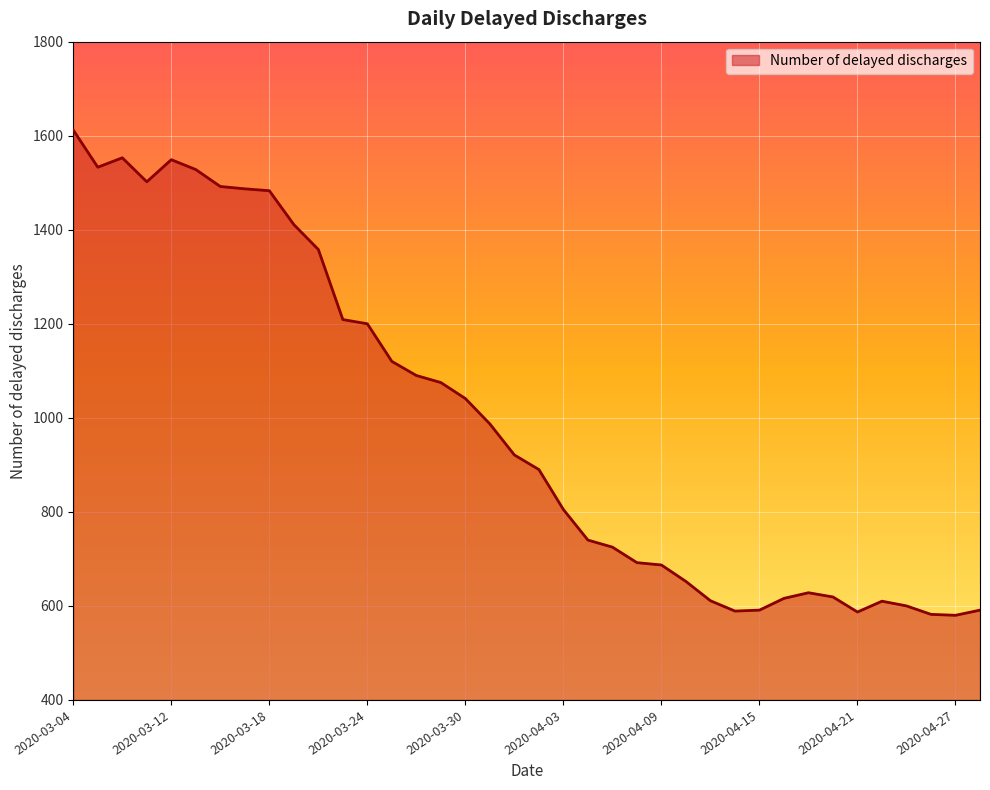

What is the maximum value shown in the chart?

1612